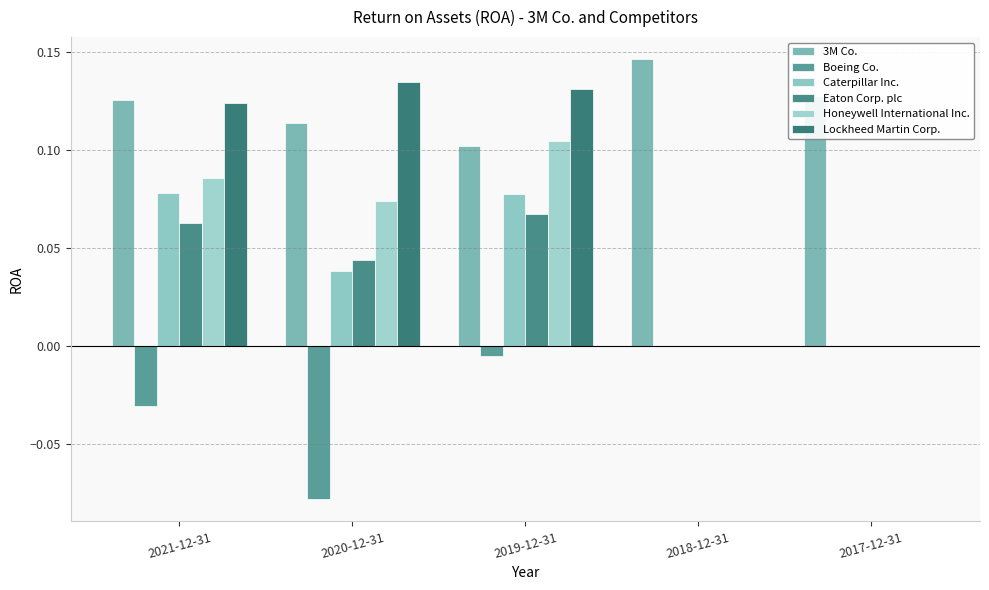

Which series has the largest total across all categories?

3M Co.